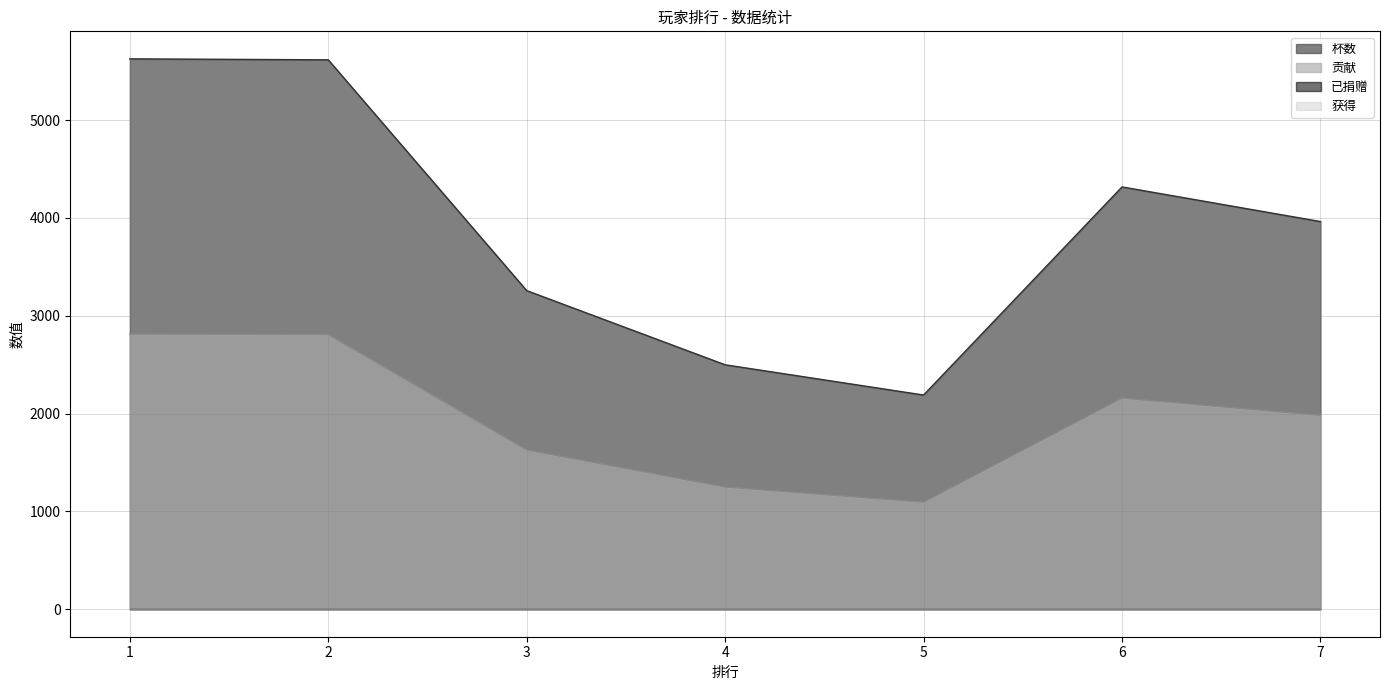

True or false: 杯数 and 贡献 cross at least once.

False